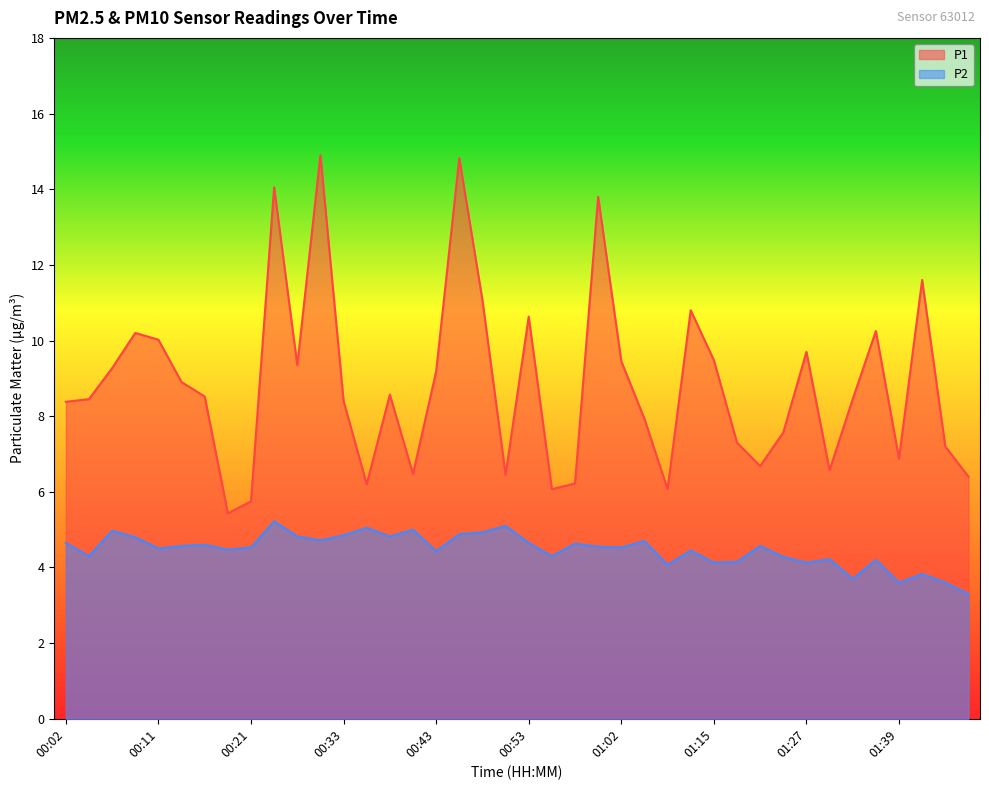

In P2, how many points are higher than both neighbors (excluding endpoints)?

13